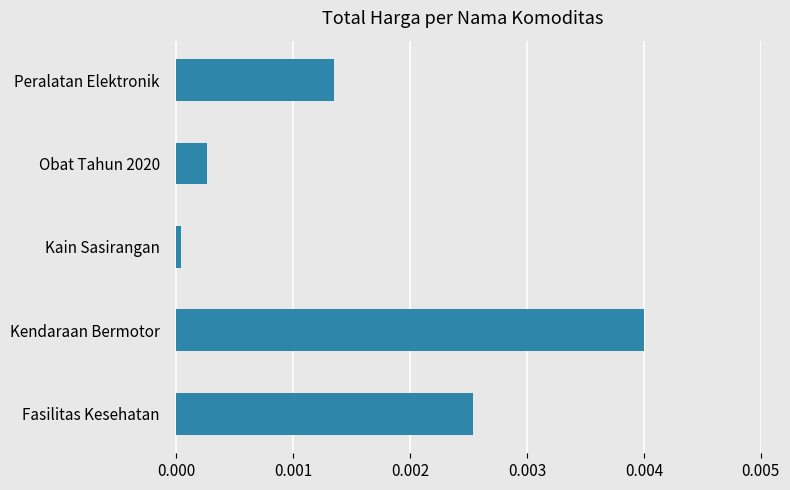

Does the chart contain any negative values?

No